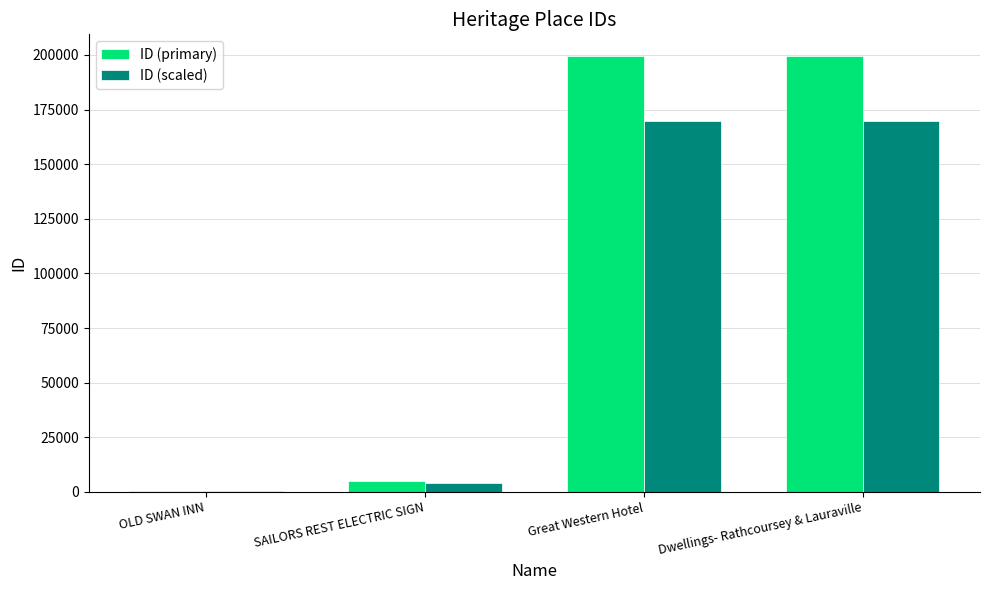

What is the sum of the ID (scaled) values at Dwellings- Rathcoursey & Lauraville and SAILORS REST ELECTRIC SIGN?

173731.5